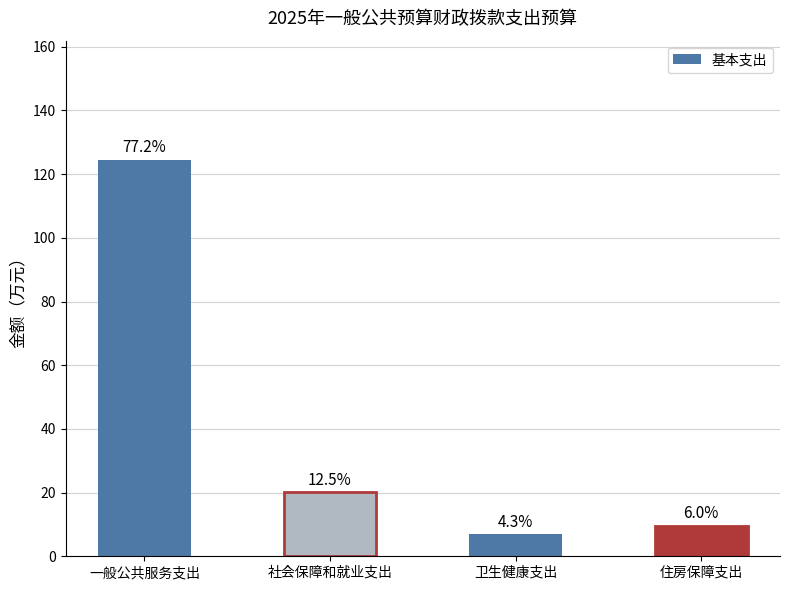

Does the chart contain any negative values?

No